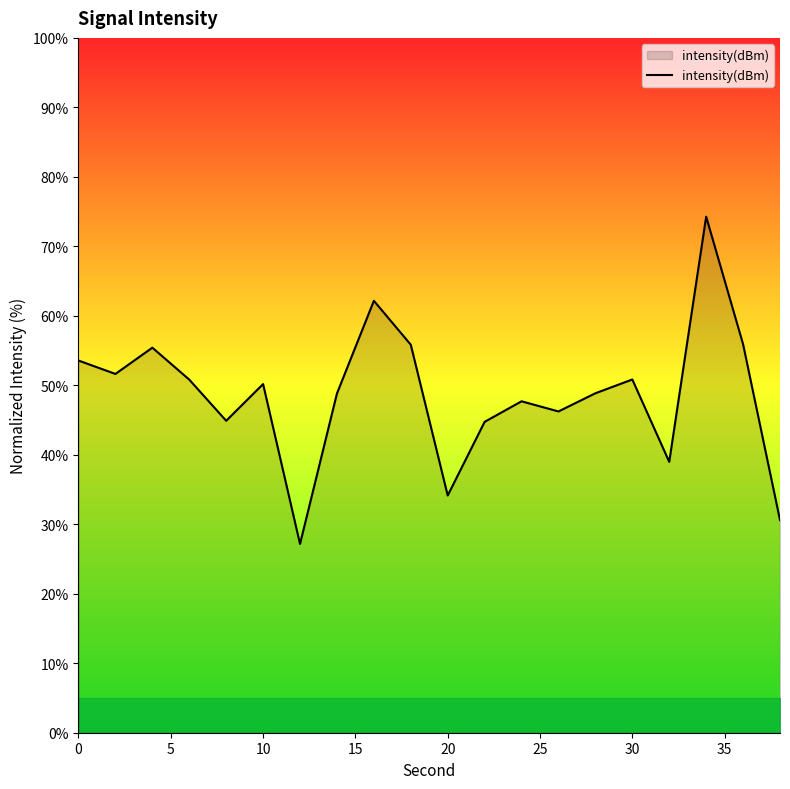

Count the number of values greater than 50.

10